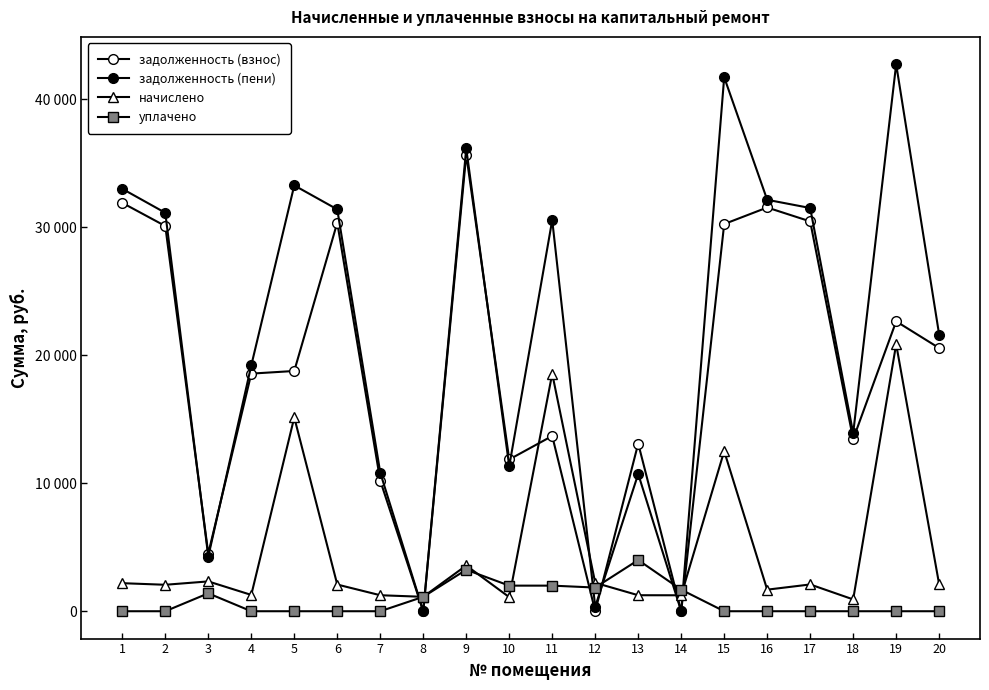

Does the chart have visible grid lines?

No